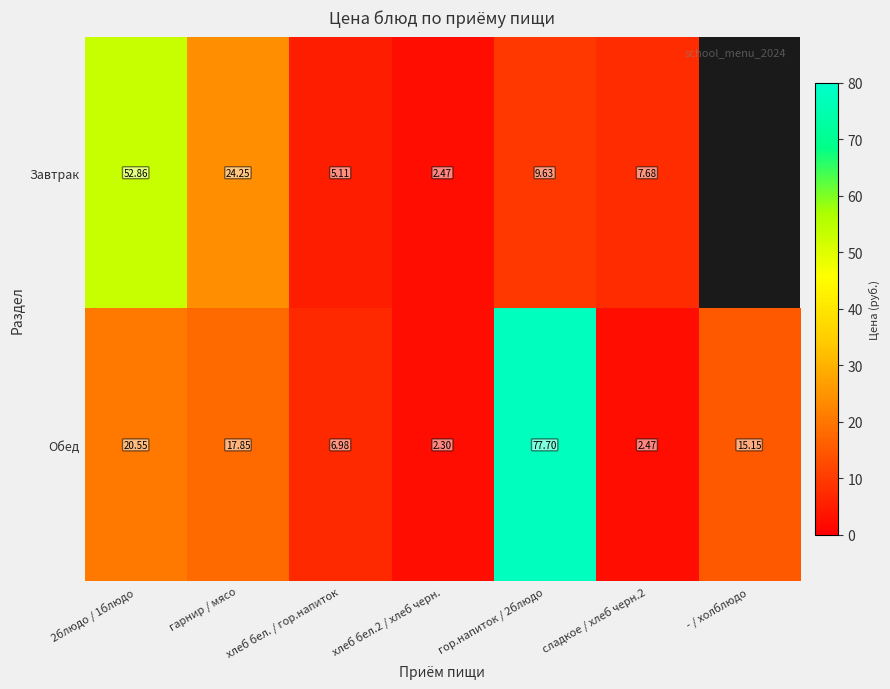

Rank the series at сладкое / хлеб черн.2 from highest to lowest value.

Завтрак, Обед